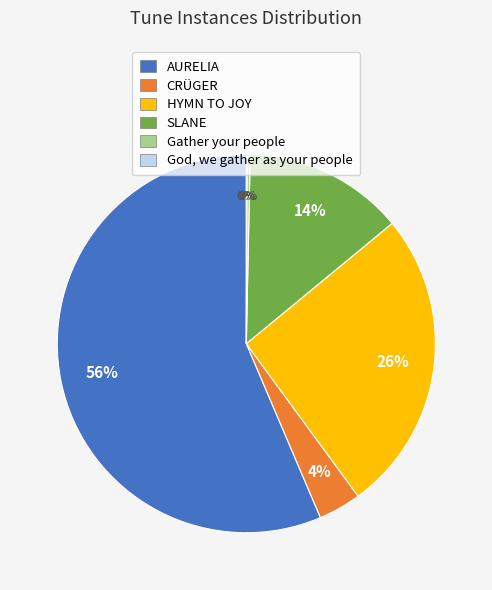

What is the largest slice in the pie chart?

AURELIA